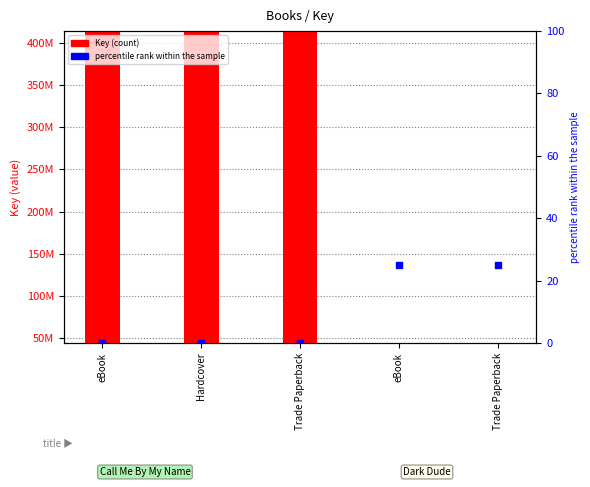

At how many categories does at least one series exceed 216567279?

3